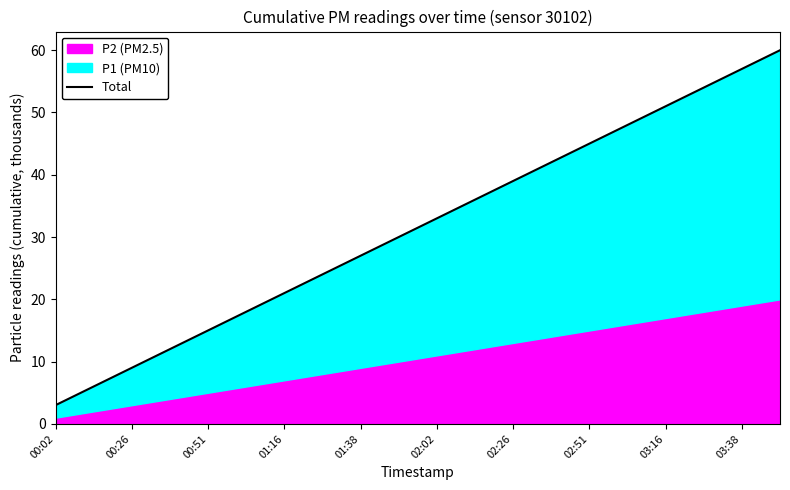

Which category has the lowest value across all series?

00:02